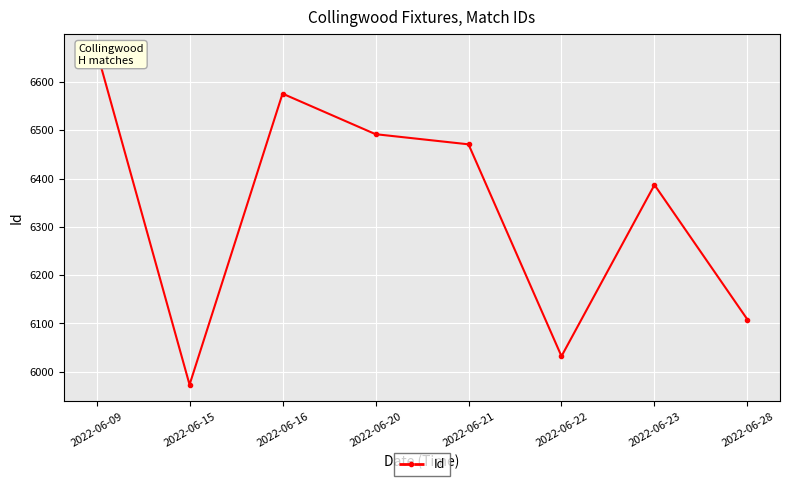

List the labels in order of value, smallest first.

2022-06-15, 2022-06-22, 2022-06-28, 2022-06-23, 2022-06-21, 2022-06-20, 2022-06-16, 2022-06-09